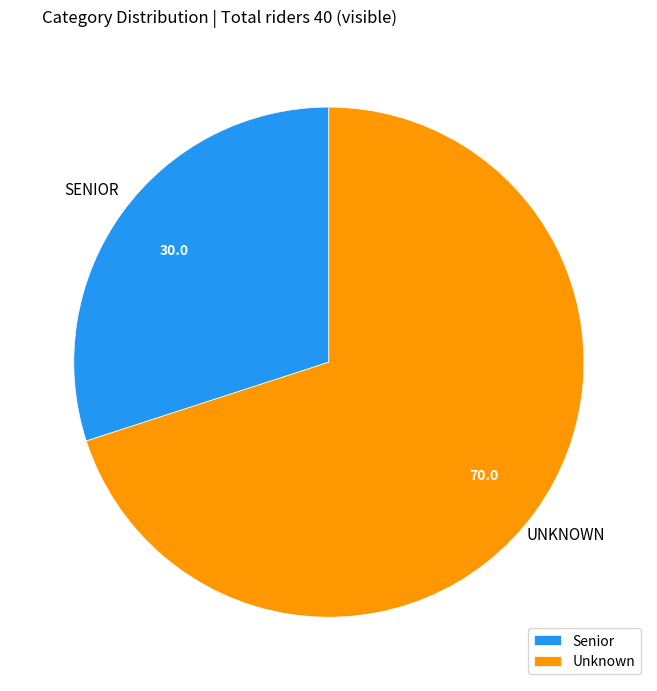

Between Unknown and Senior, which is larger?

Unknown